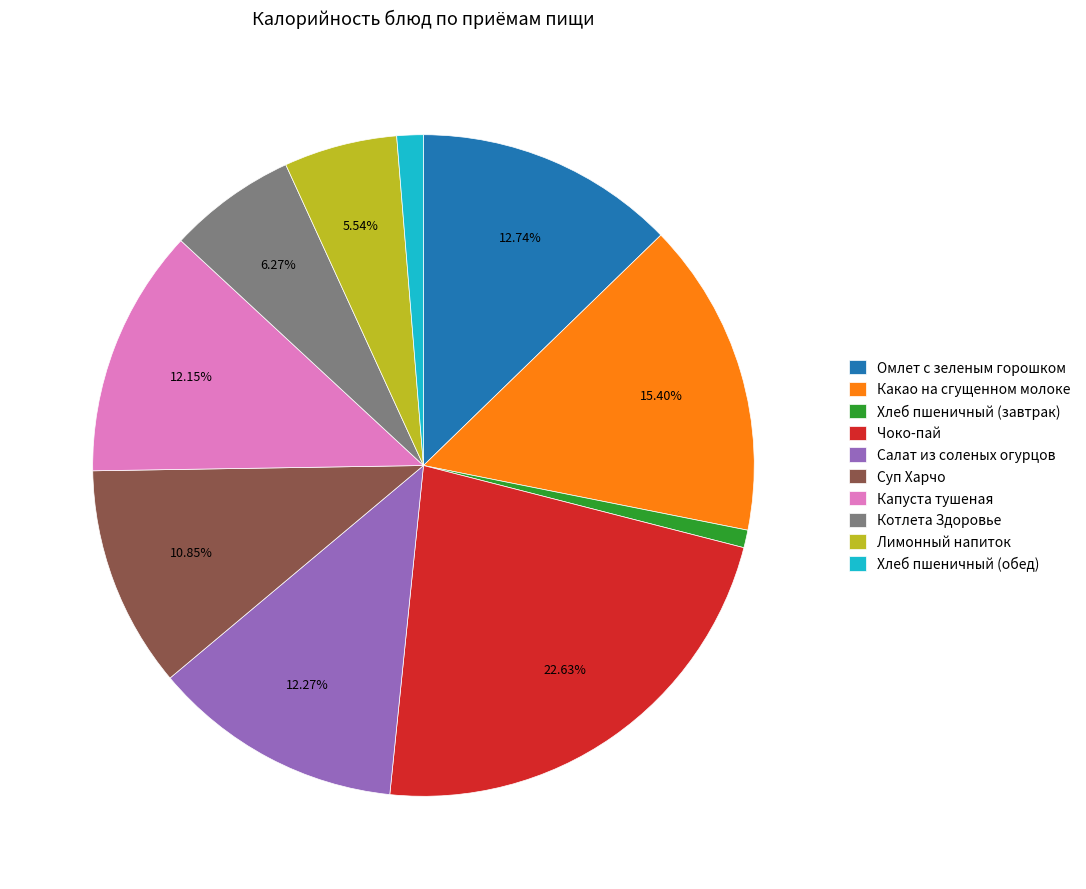

To the nearest percent, what portion does Омлет с зеленым горошком represent?

13%